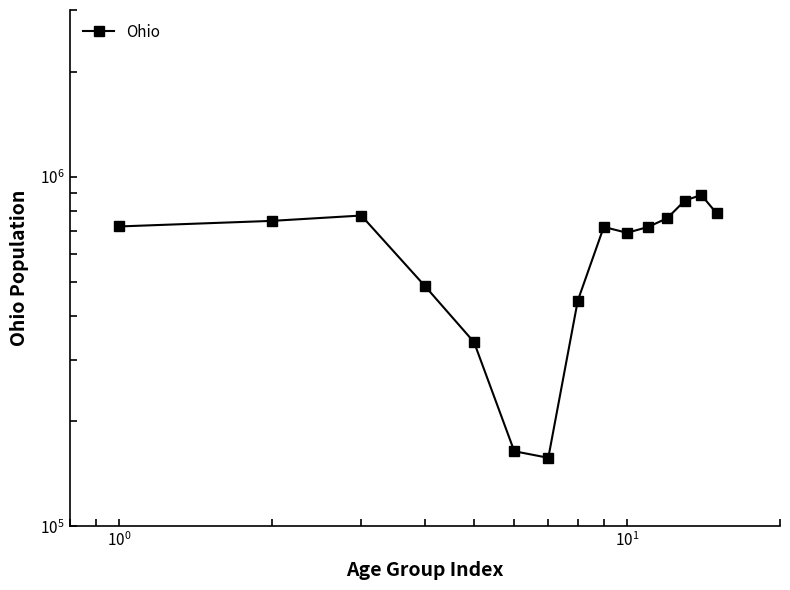

What is the sum of all values?

9249080